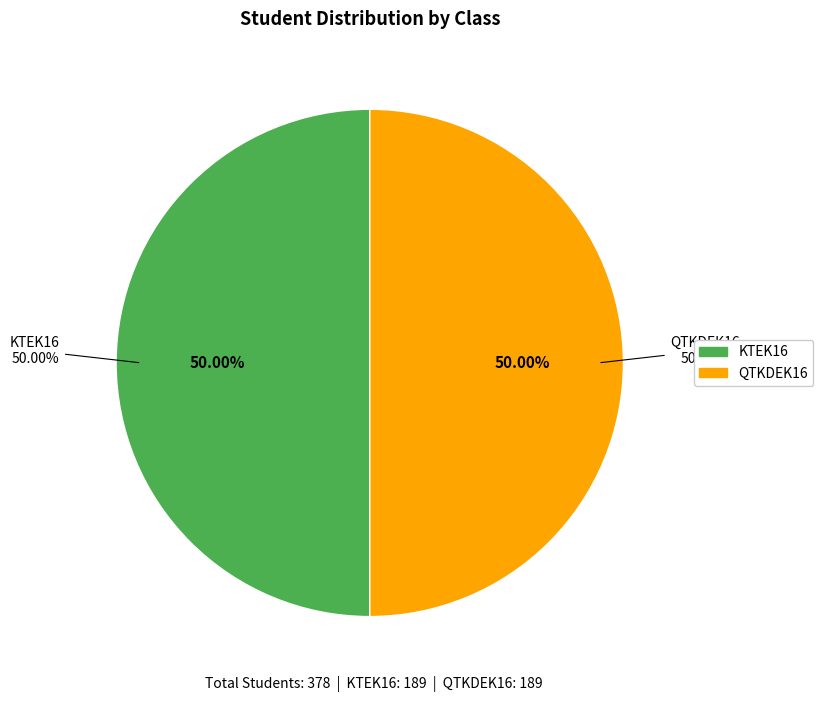

What is the largest slice in the pie chart?

KTEK16